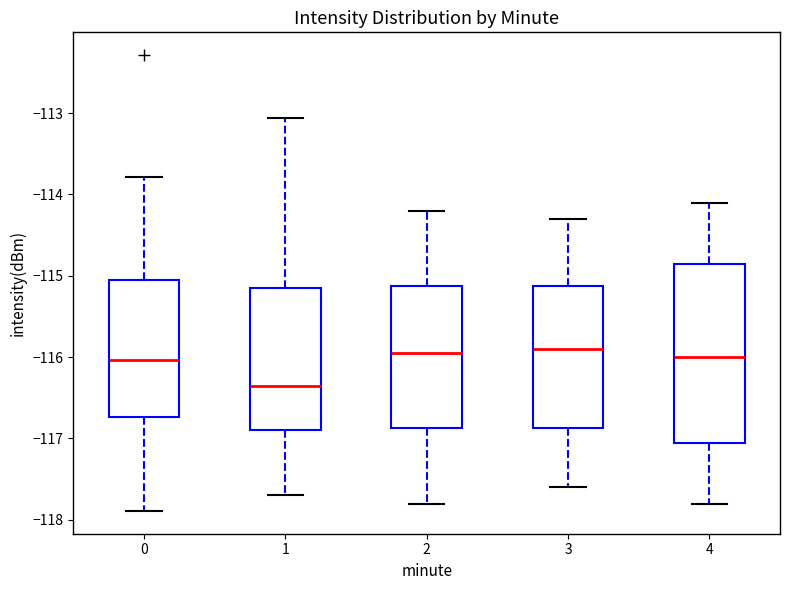

Reading left to right, transcribe this box plot: for each box, give where its median line is, the range the box spans, and where its two whiskers end, as read against the y-axis. The values are not printed on the chart, so give them approximately, as read against the axis.

0: median -116.0, box -116.7 to -115.0, whiskers -117.9 to -113.8
1: median -116.3, box -116.9 to -115.1, whiskers -117.7 to -113.1
2: median -115.9, box -116.9 to -115.1, whiskers -117.8 to -114.2
3: median -115.9, box -116.9 to -115.1, whiskers -117.6 to -114.3
4: median -116.0, box -117.0 to -114.8, whiskers -117.8 to -114.1